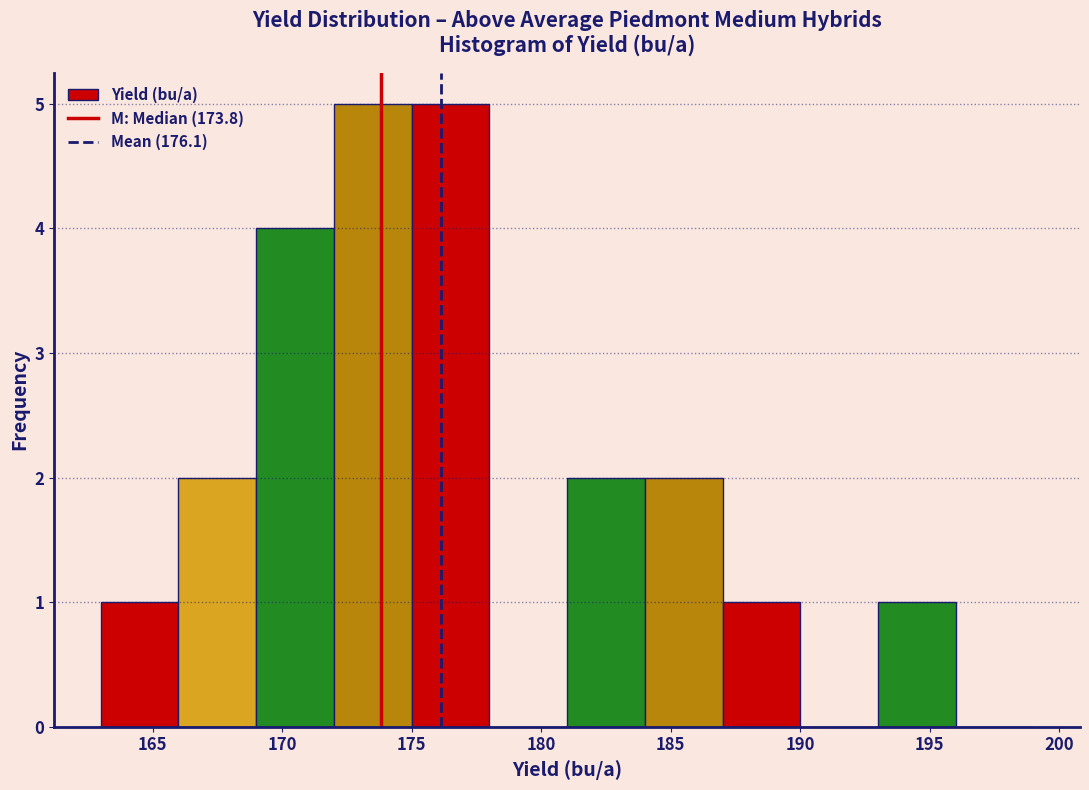

Reading left to right, transcribe this chart: for each bar, give the range it covers on the x-axis and its height. The values are not printed on the chart, so give them approximately, as read against the axis.

163 to 166: 1
166 to 169: 2
169 to 172: 4
172 to 175: 5
175 to 178: 5
178 to 181: 0
181 to 184: 2
184 to 187: 2
187 to 190: 1
190 to 193: 0
193 to 196: 1
196 to 199: 0